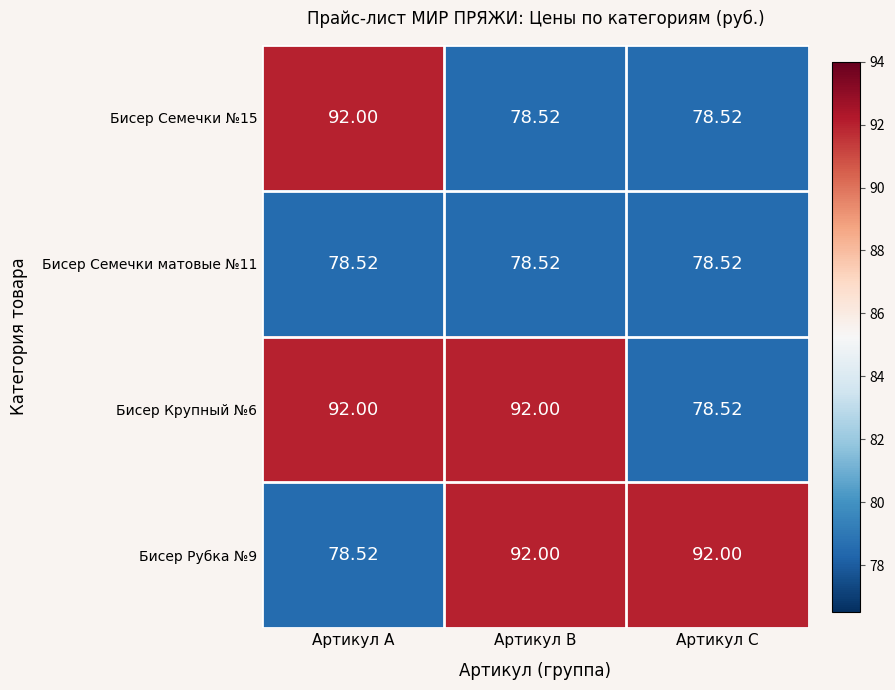

What is the maximum value shown in the chart?

92.0